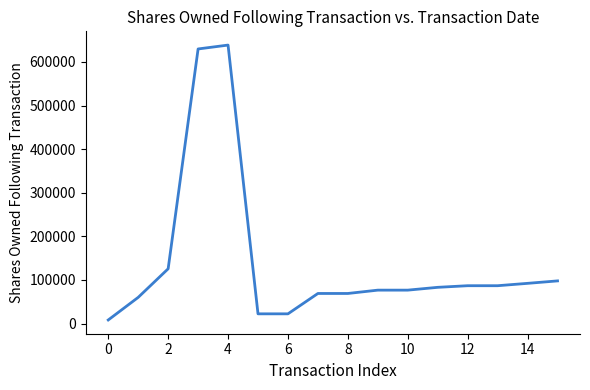

What is the greatest value displayed?

638551